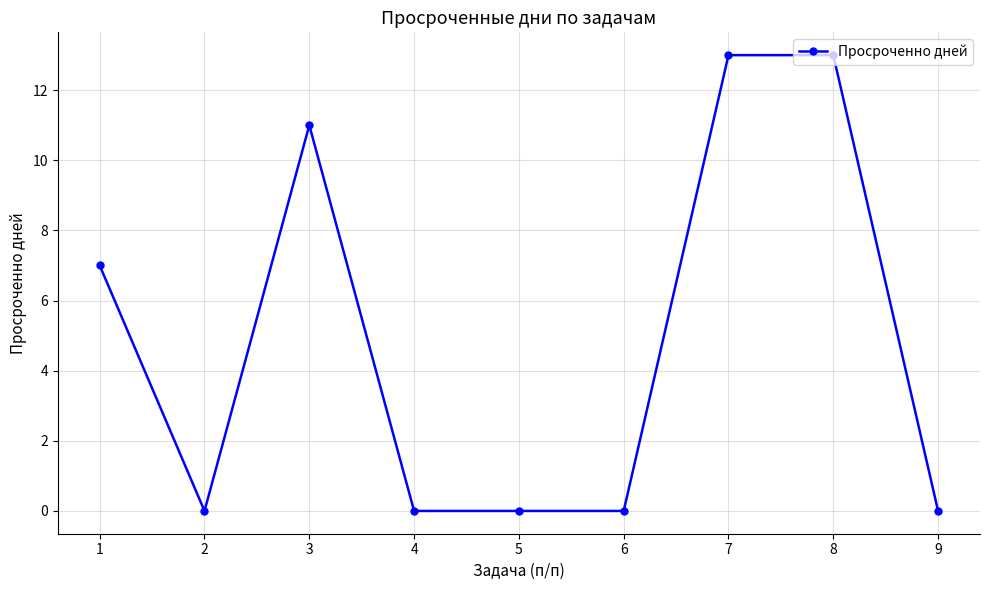

Where is the first local maximum?

3